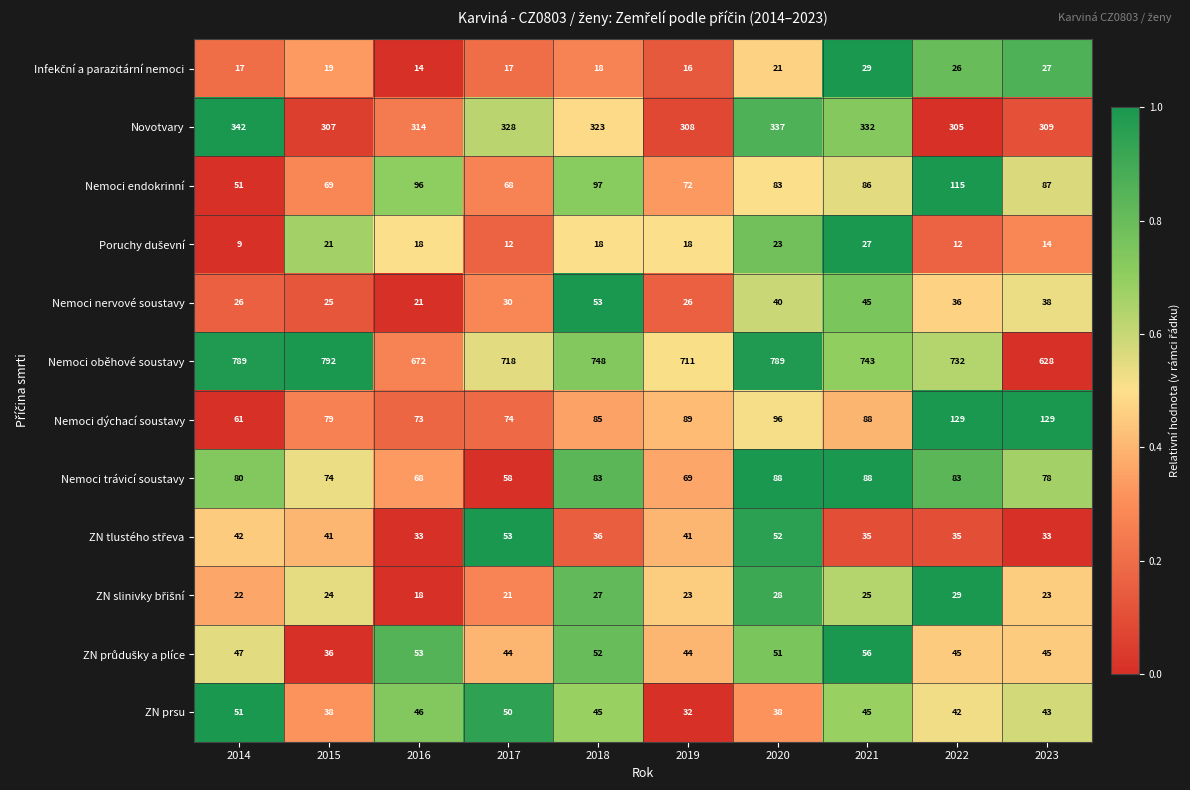

Is it true that Nemoci dýchací soustavy equals 46 at 2022?

False